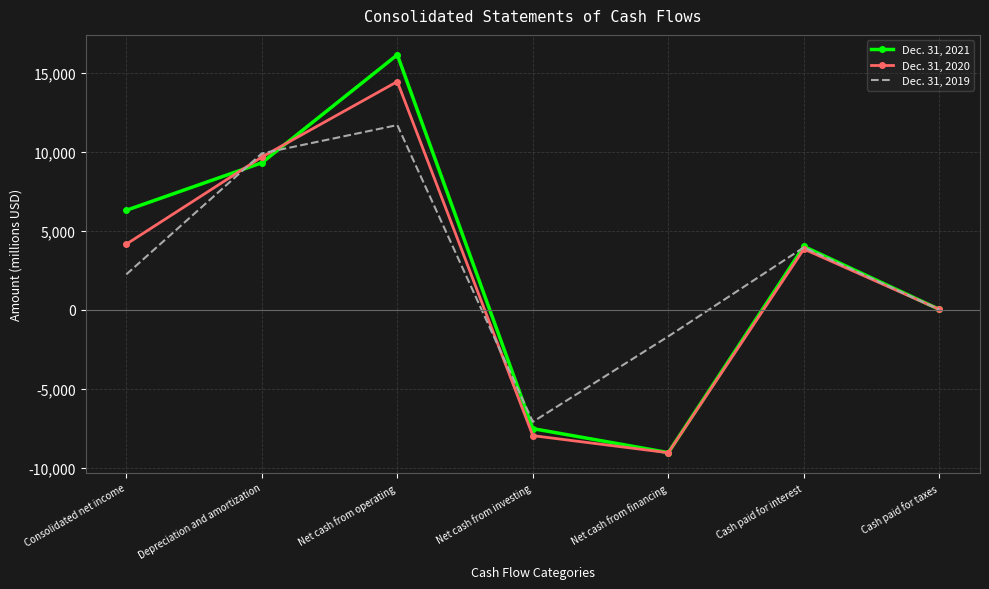

At how many categories does at least one series exceed 6031?

3